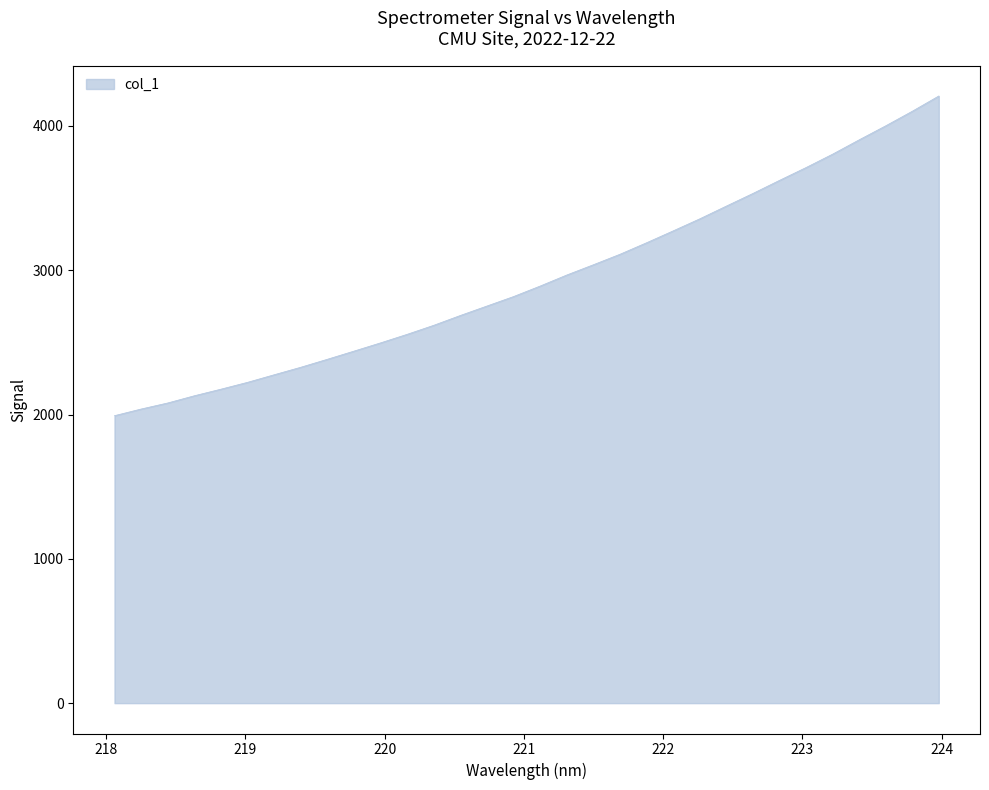

What is the smallest value displayed?

1992.1